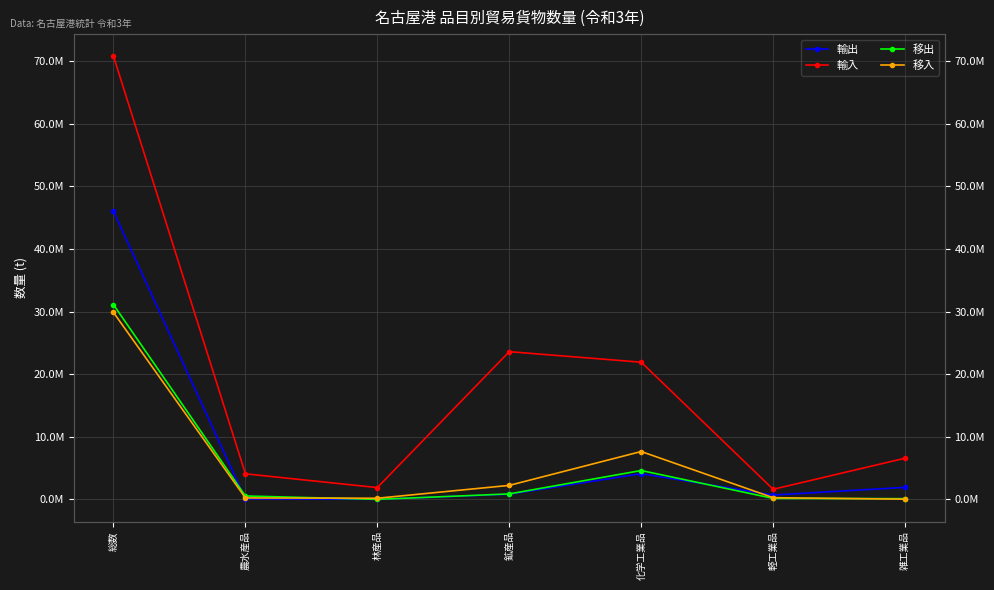

What value does the 輸出 series have at 雑工業品, to the nearest 100?

1921200